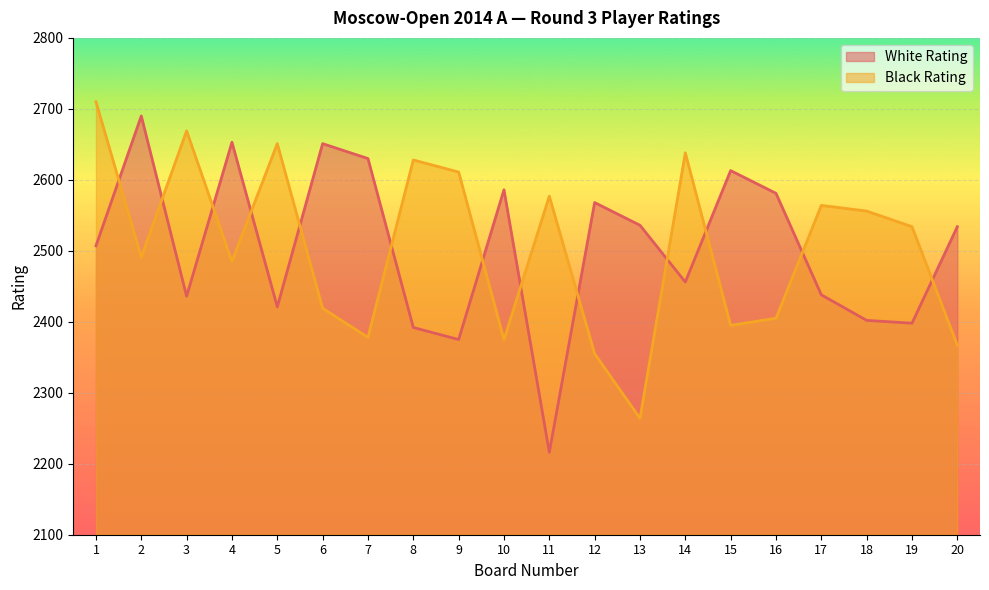

Between which two adjacent categories do White Rating and Black Rating first intersect?

1 and 2